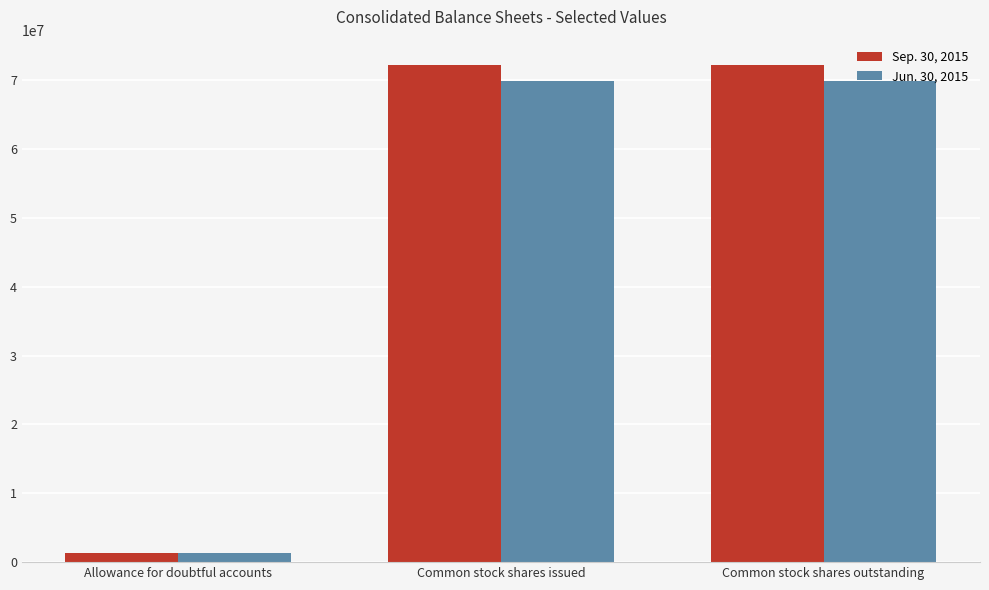

List the series in order of their peak value, highest first.

Sep. 30, 2015, Jun. 30, 2015